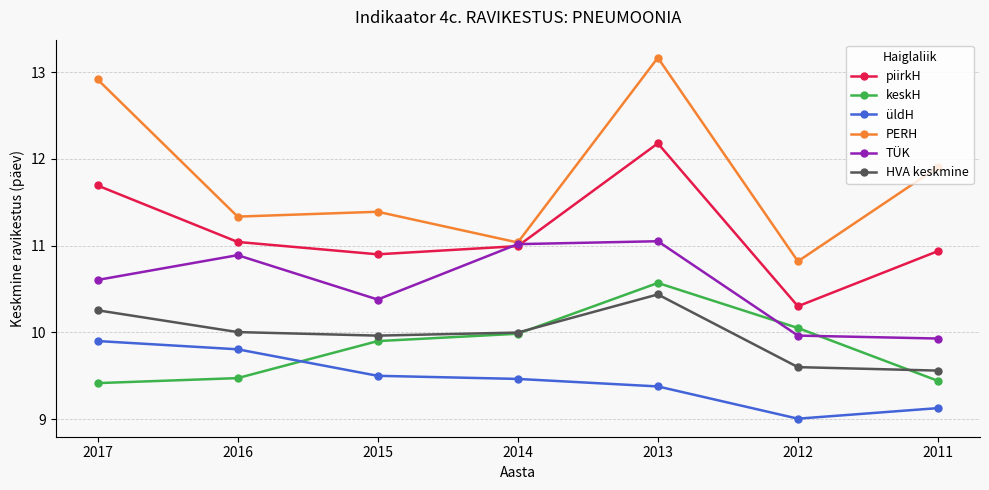

What is the sum of all TÜK values?

73.8